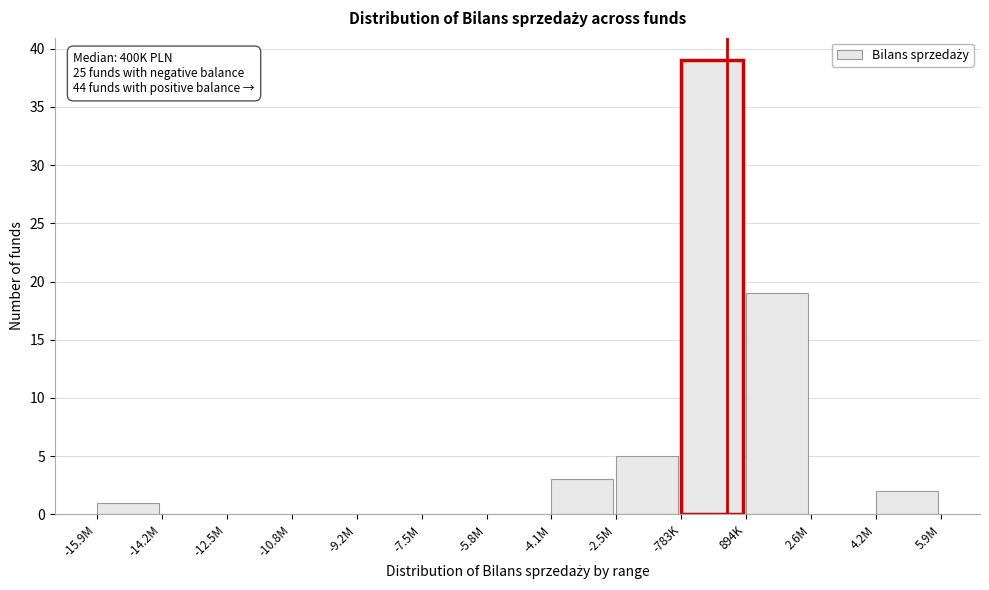

Reading left to right, list all the values displayed in this chart.

-15.9M=1	-14.2M=0	-12.5M=0	-10.8M=0	-9.2M=0	-7.5M=0	-5.8M=0	-4.1M=3	-2.5M=5	-783K=39	894K=19	2.6M=0	4.2M=2